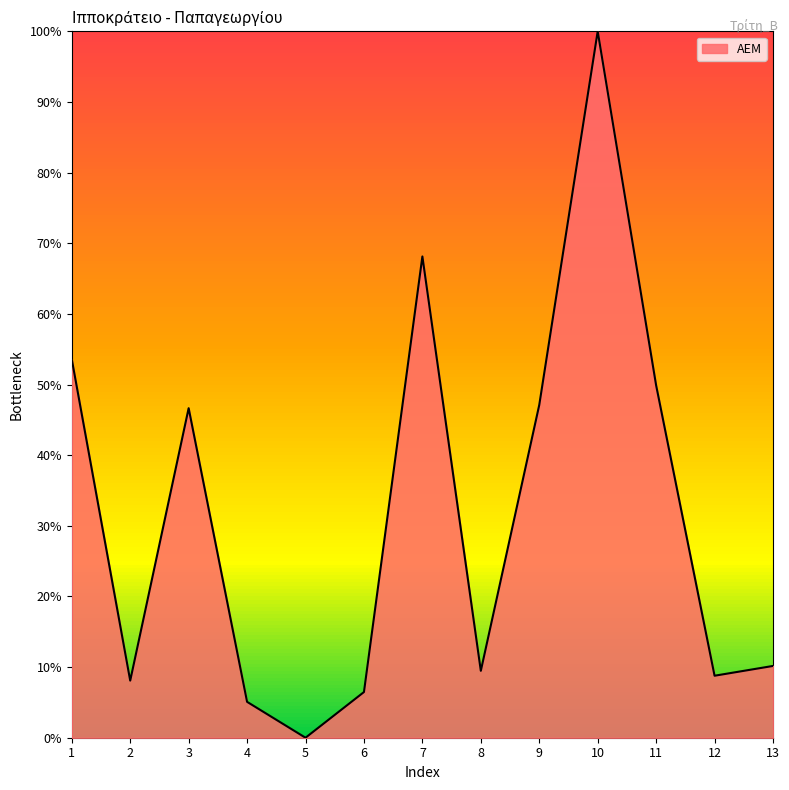

Which has a higher value, 13 or 1?

1